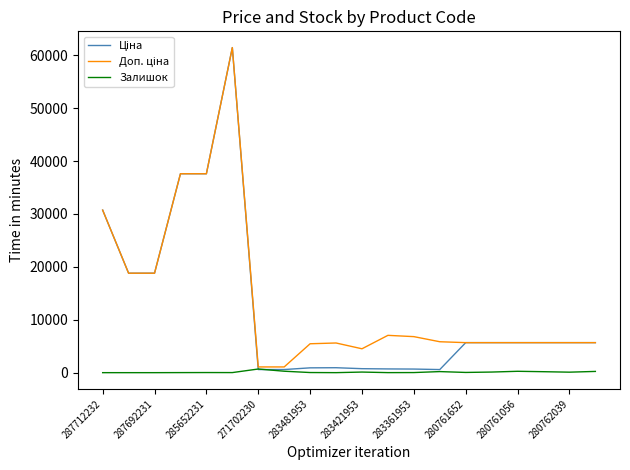

What is the greatest value displayed?

61434.3